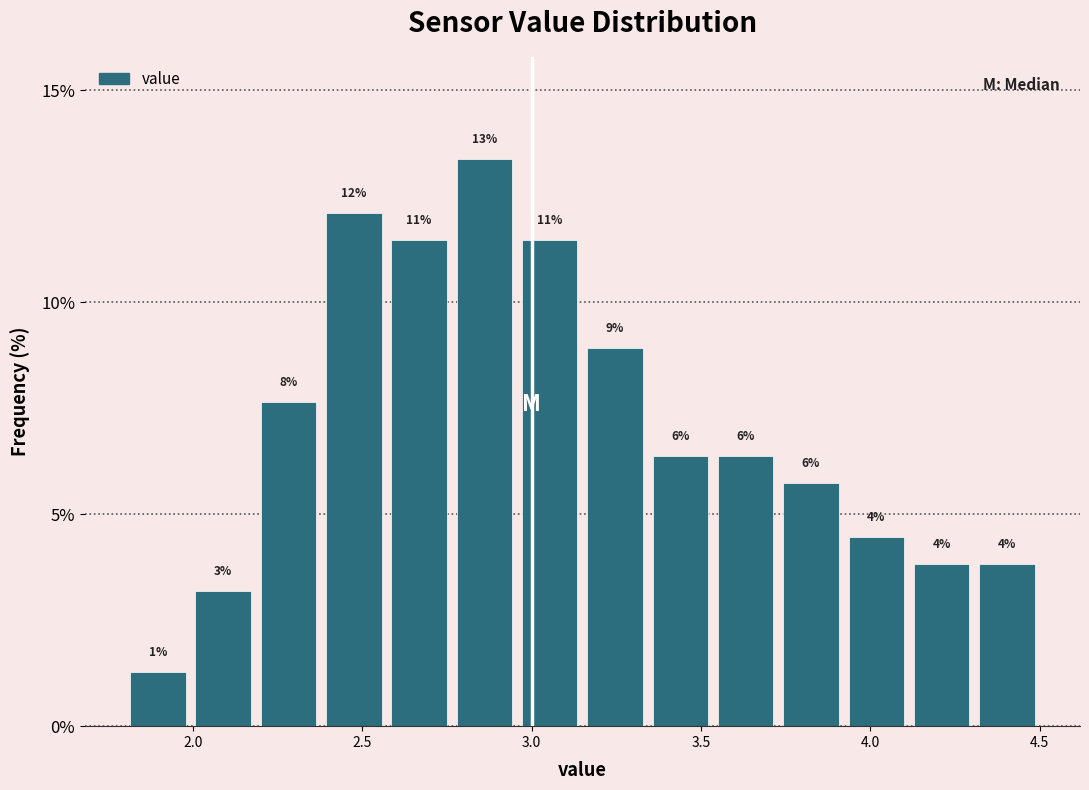

Around what value on the x-axis is the tallest bar? Give the approximate position of its centre, as read against the axis.

2.85